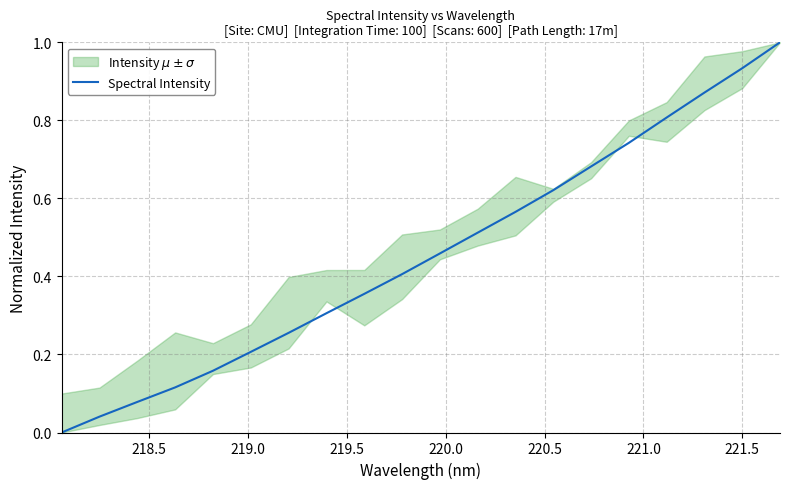

What is the difference between the second highest and minimum values?

0.9